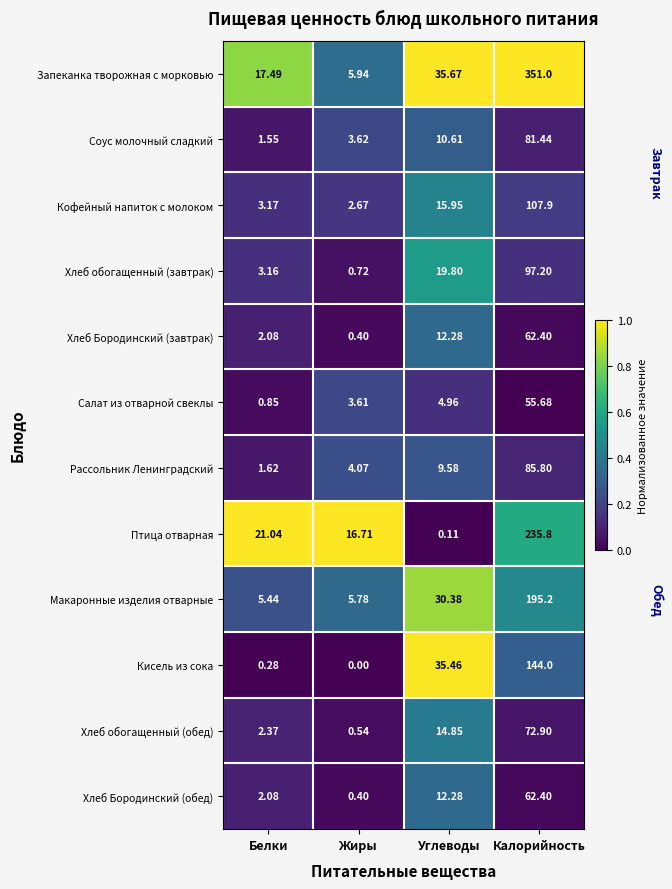

Where does the Макаронные изделия отварные series first go above 30?

Углеводы